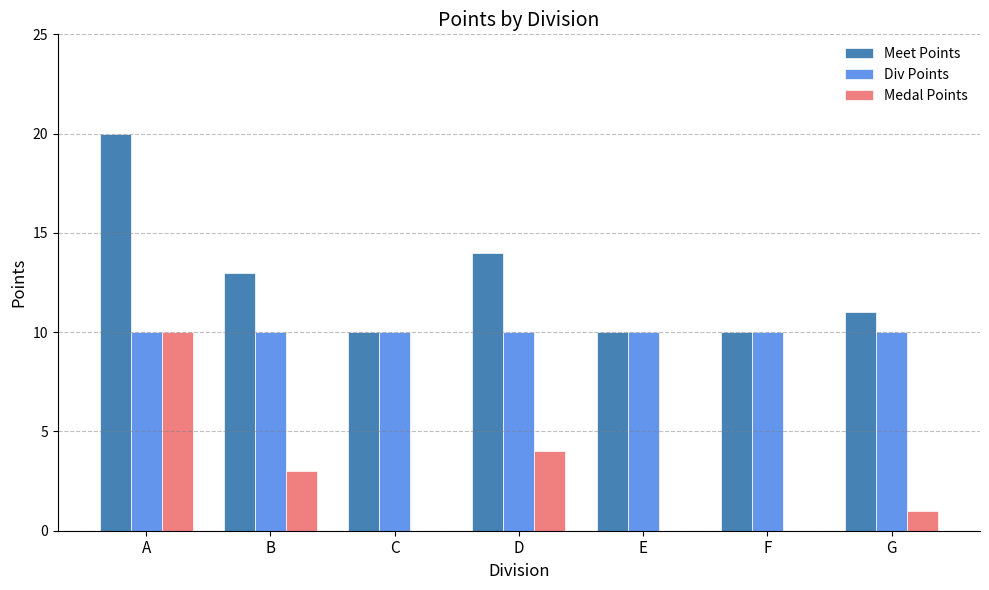

Reading right to left, what are all the values shown in this chart?

Meet Points: 11	10	10	14	10	13	20
Div Points: 10	10	10	10	10	10	10
Medal Points: 1	0	0	4	0	3	10